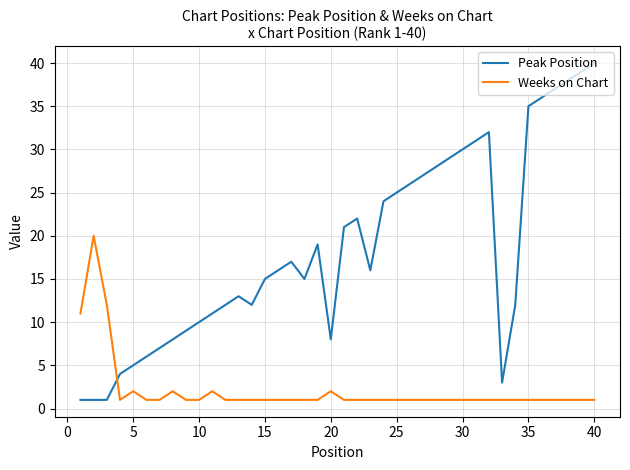

List the series in order of their peak value, lowest first.

Weeks on Chart, Peak Position